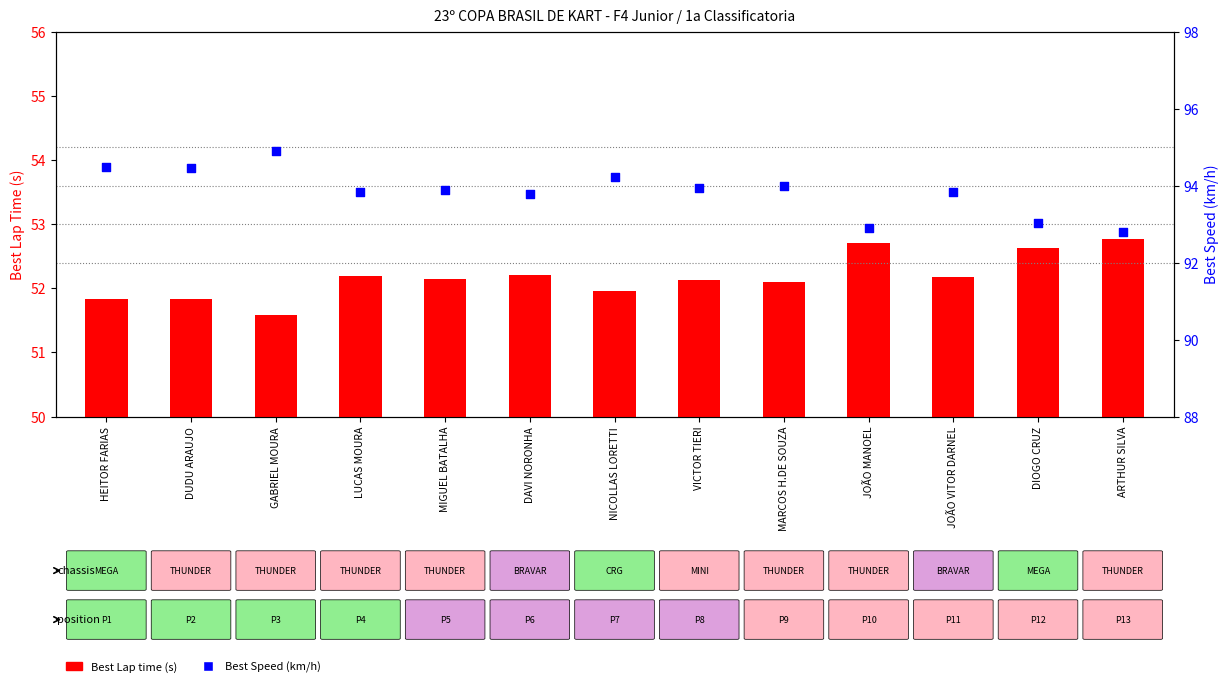

At which category is the sum across all series the highest?

GABRIEL MOURA